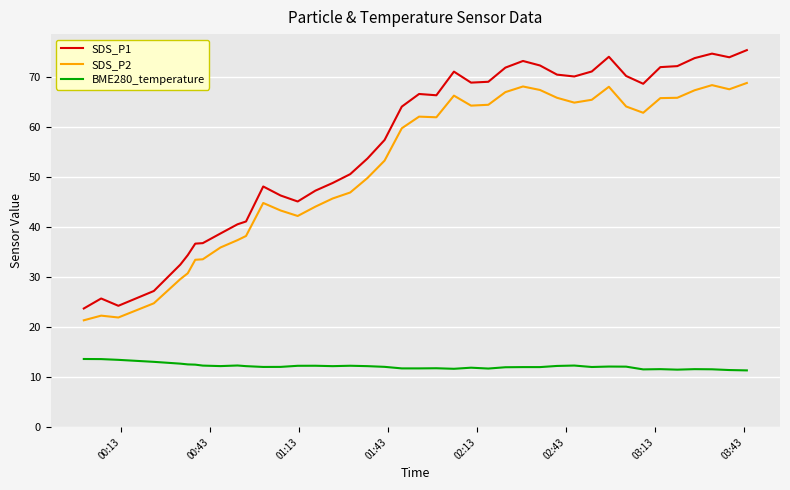

What is the minimum value for SDS_P2?

21.4